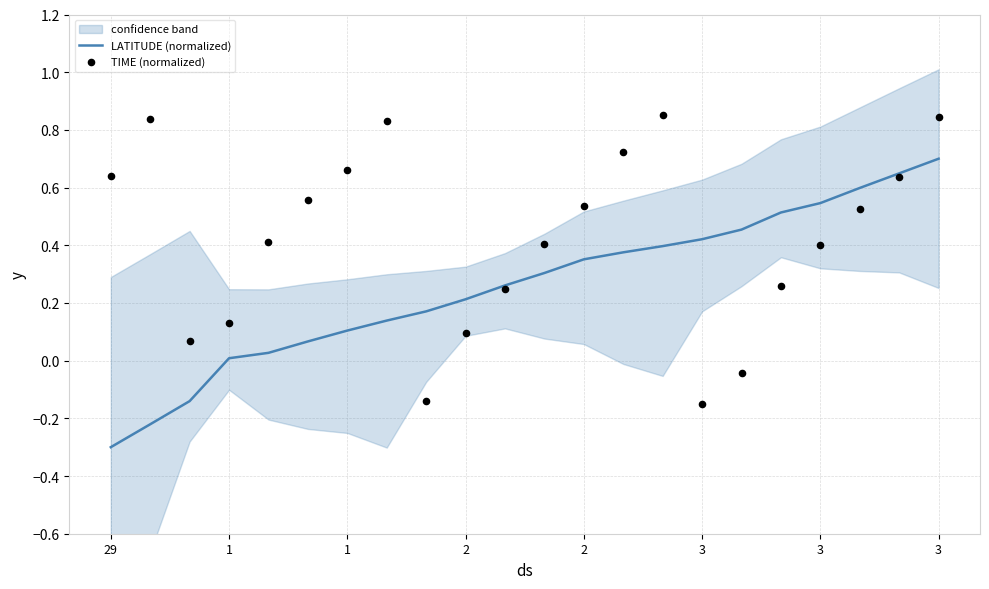

Which series reaches the minimum Y coordinate?

LATITUDE (normalized)